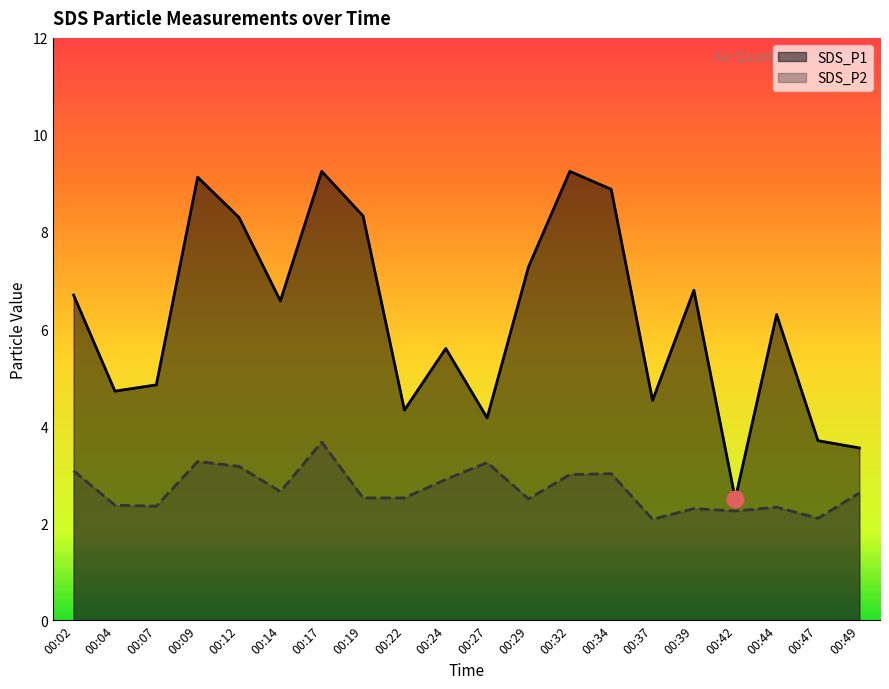

List the labels in order of SDS_P1 value, smallest first.

00:42, 00:49, 00:47, 00:27, 00:22, 00:37, 00:04, 00:07, 00:24, 00:44, 00:14, 00:02, 00:39, 00:29, 00:12, 00:19, 00:34, 00:09, 00:17, 00:32